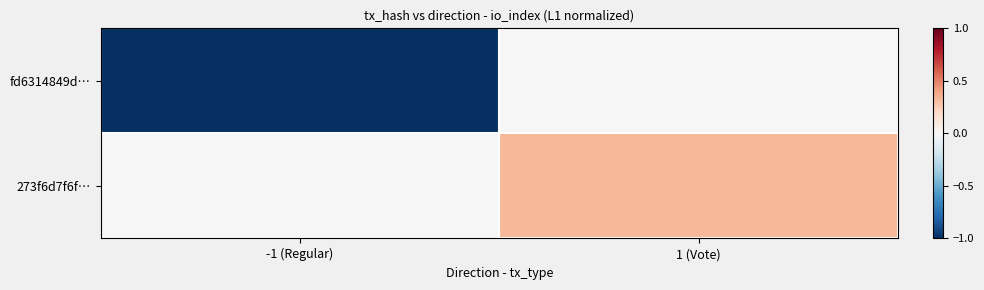

Which has a higher value, 1 (Vote) or -1 (Regular)?

1 (Vote)